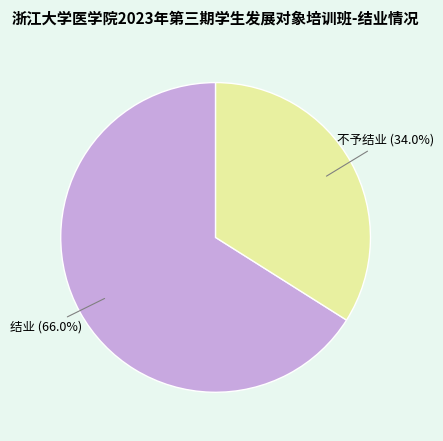

Is there any slice that represents more than half of the pie?

Yes